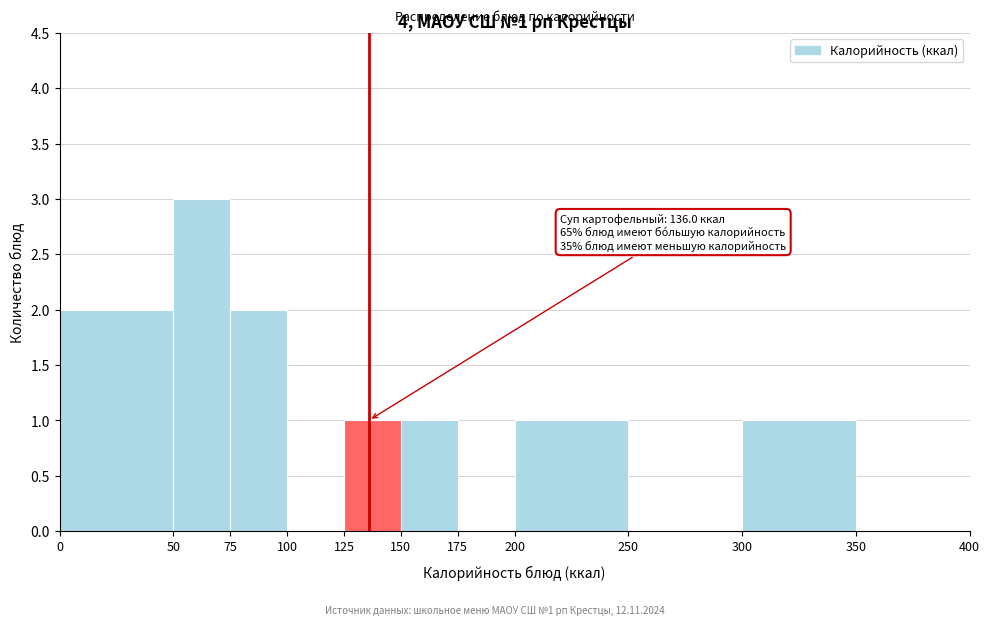

Which range on the x-axis has the tallest bar?

50 to 75